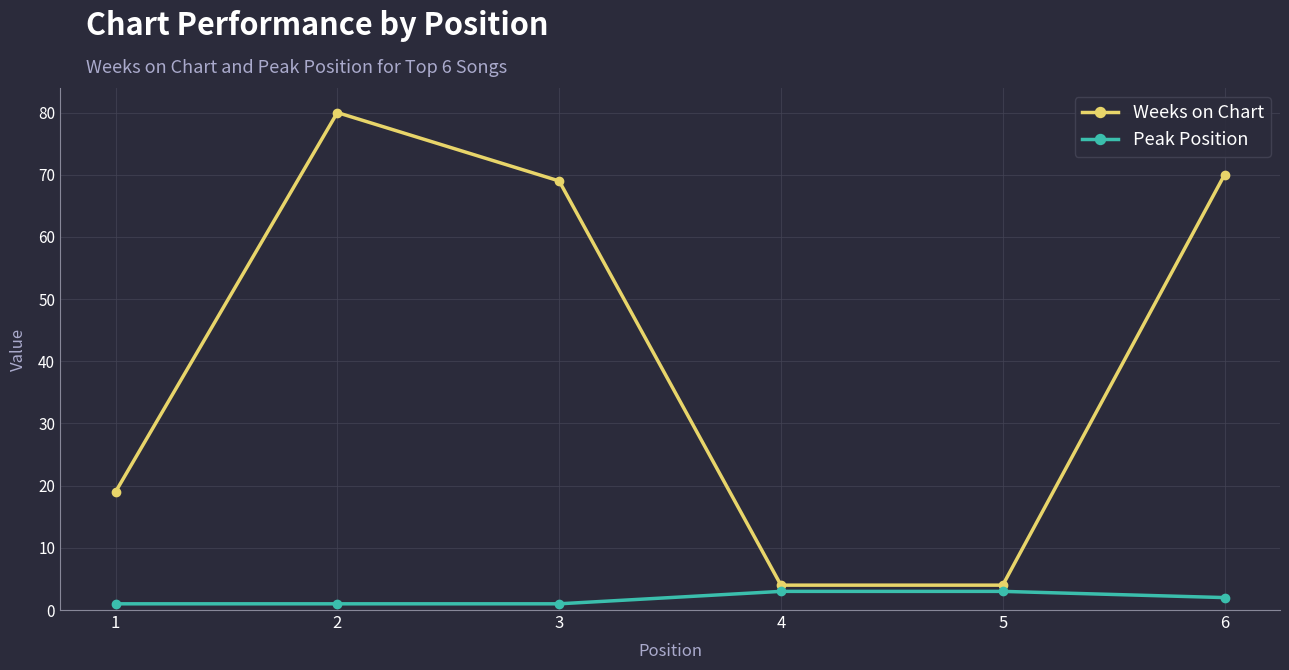

What is the value of the Peak Position point at the 3rd from the left?

1